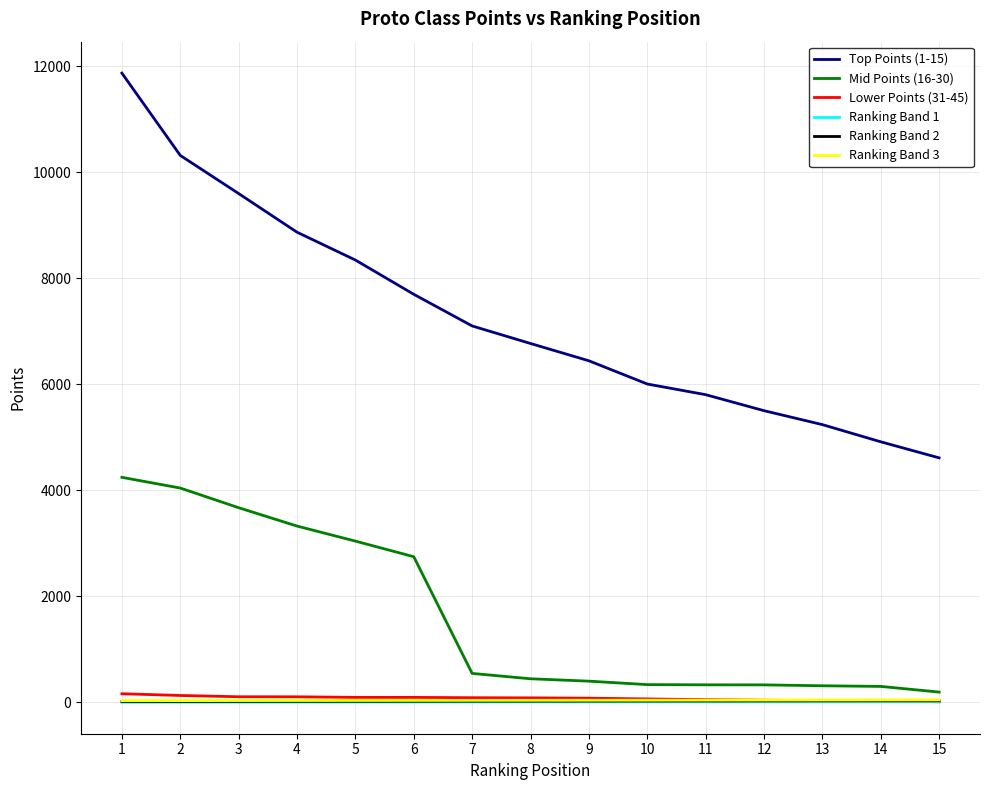

True or false: Top Points (1-15) and Lower Points (31-45) intersect in this chart.

False